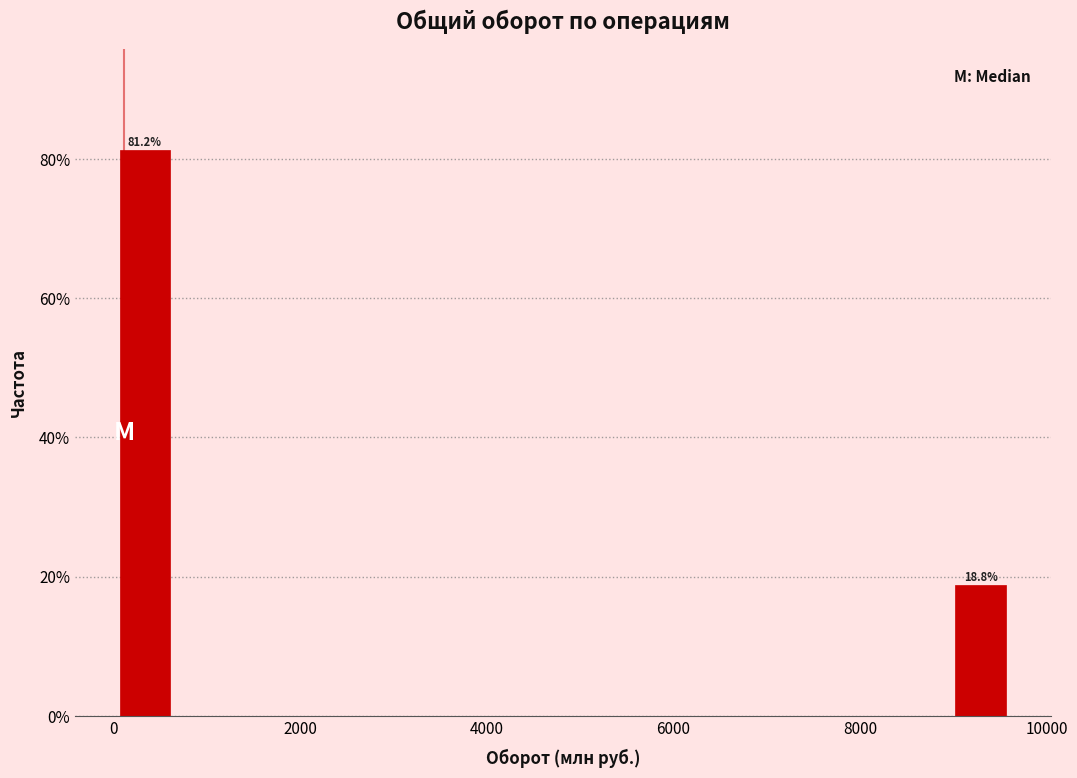

Around what value on the x-axis is the tallest bar? Give the approximate position of its centre, as read against the axis.

400